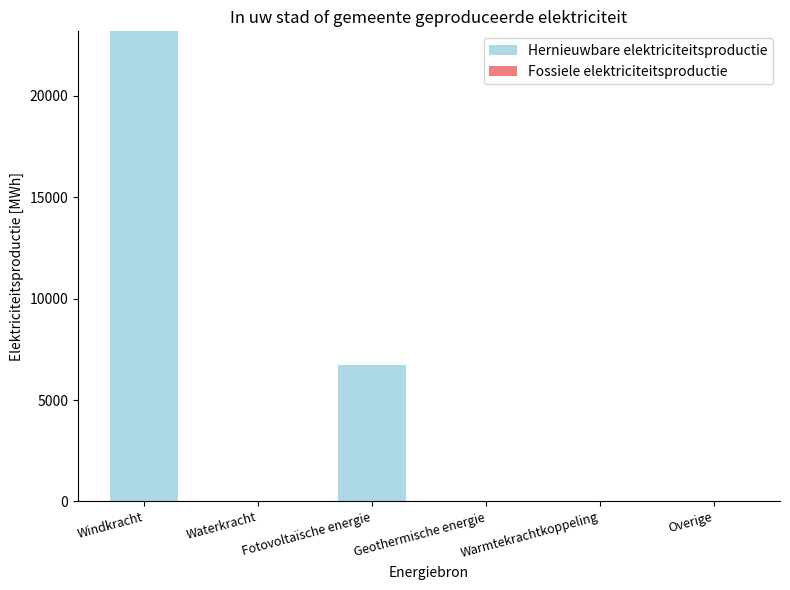

What is the greatest value displayed?

23185.9